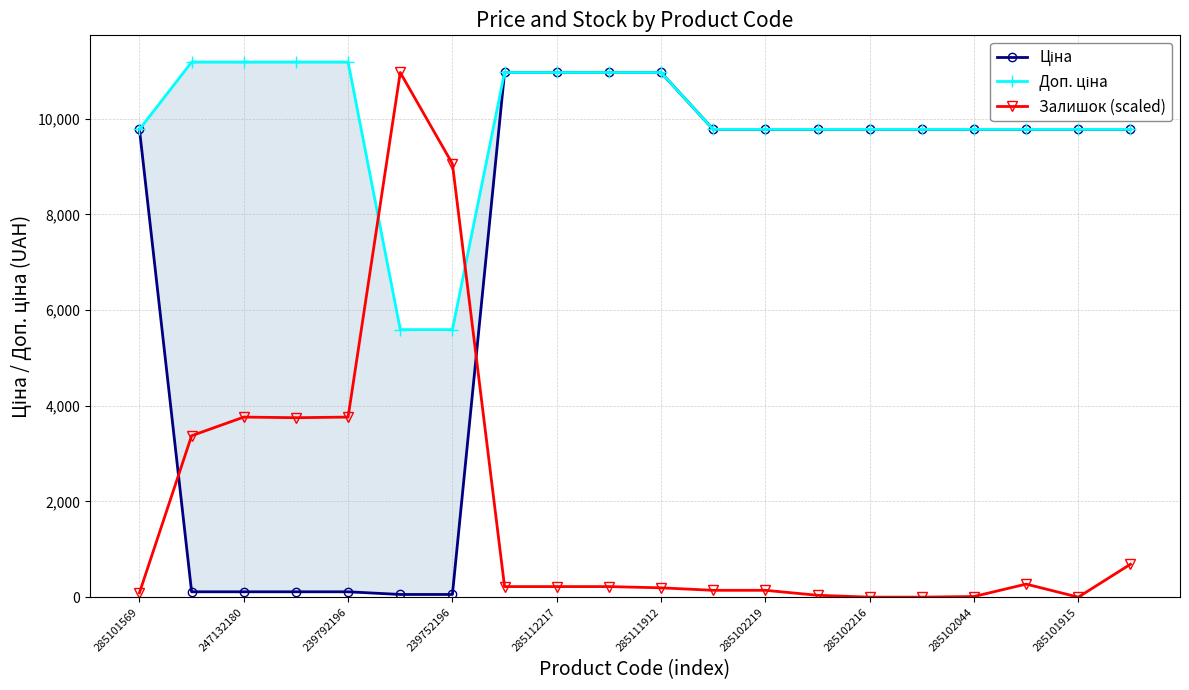

The value of Залишок (scaled) at 285101915 is -3376.0. True or false?

False